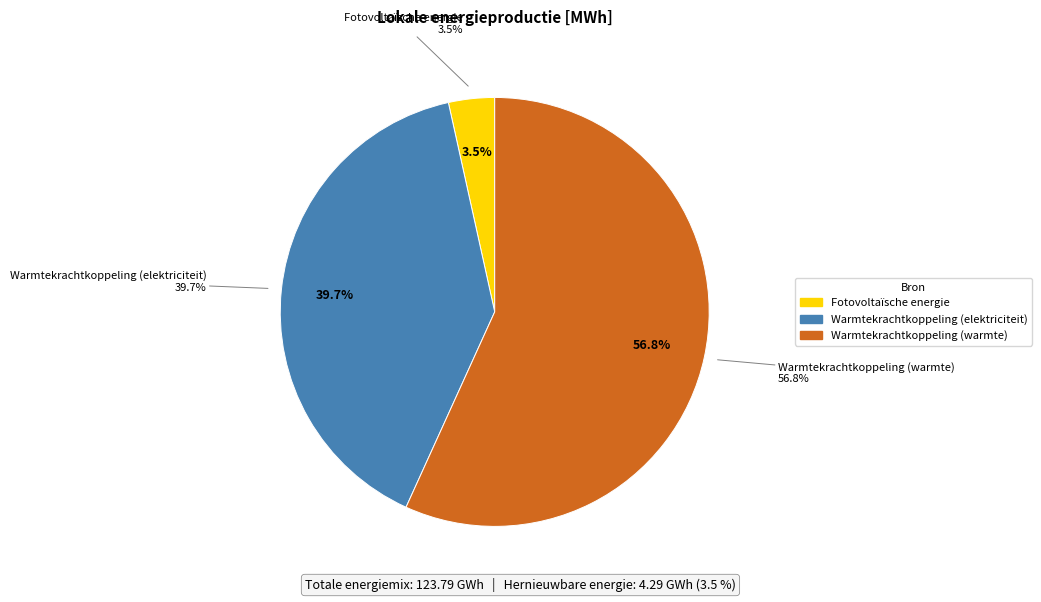

Which slice is the largest?

Warmtekrachtkoppeling (warmte)